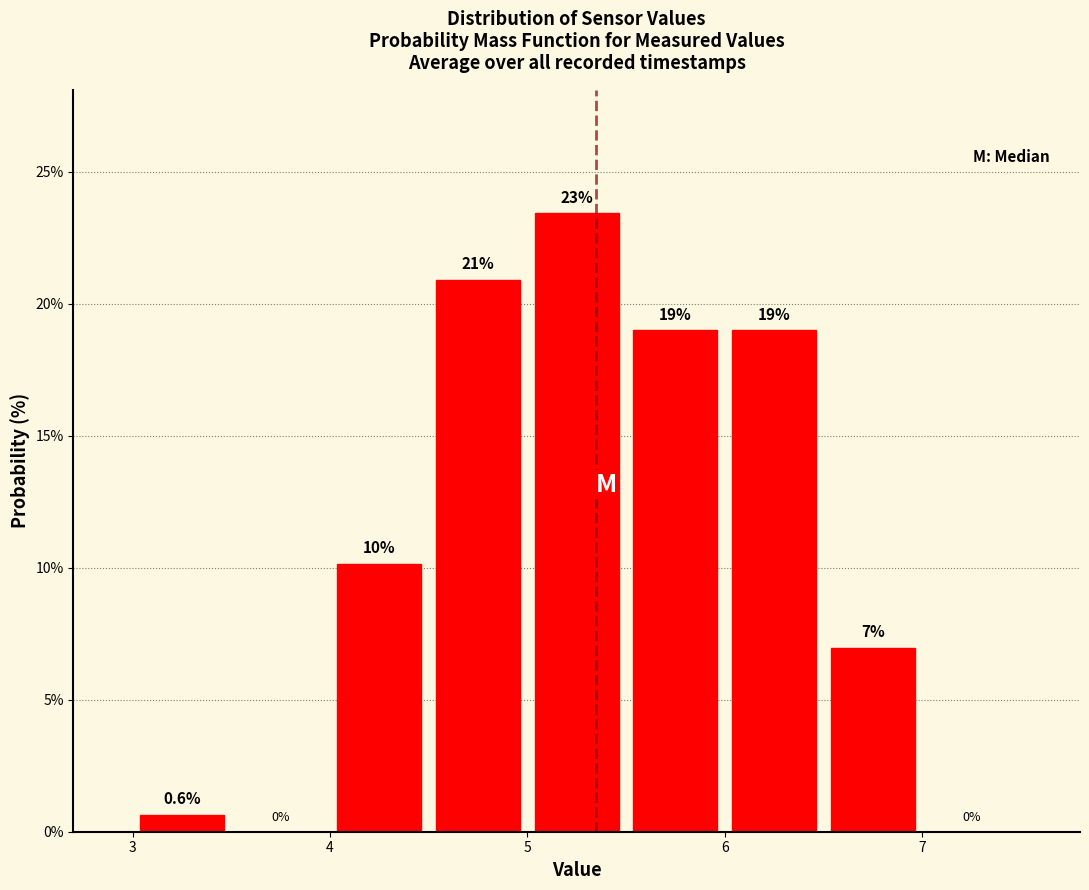

Which range on the x-axis has the tallest bar?

5.0 to 5.5